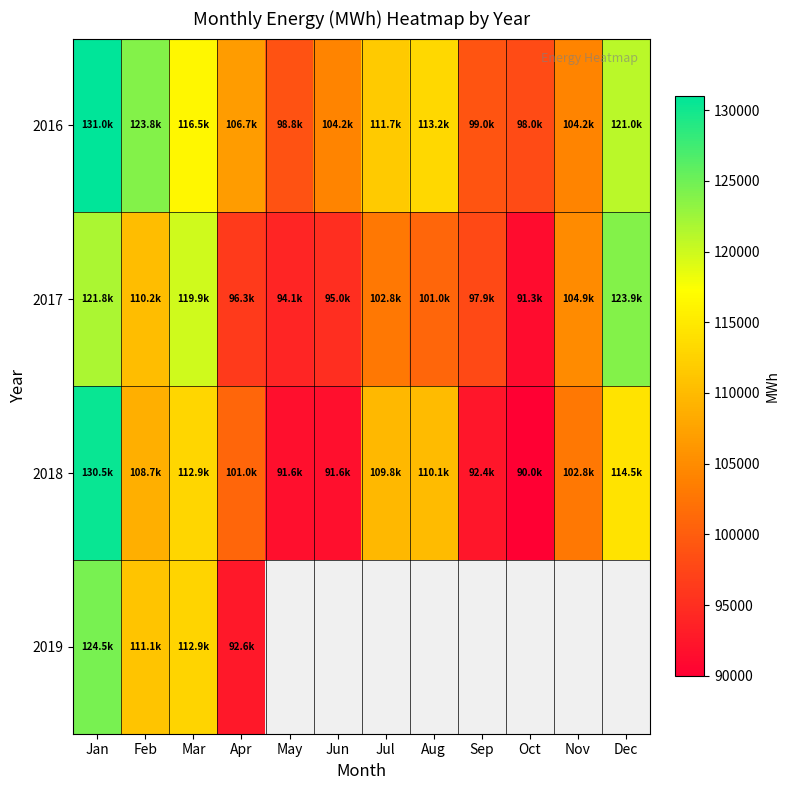

Which series has the largest total across all categories?

2016